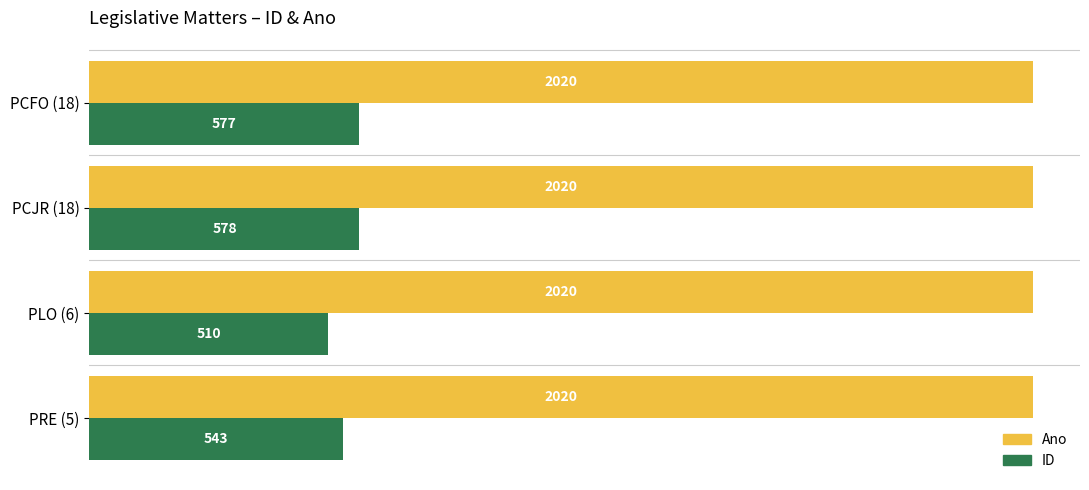

At which category is the sum across all series the highest?

PCJR (18)